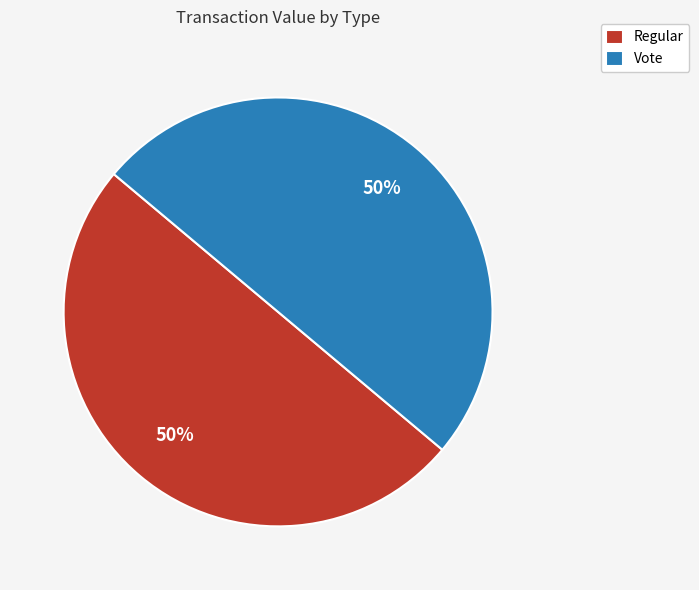

Is the sum of Regular and Vote greater than half?

Yes